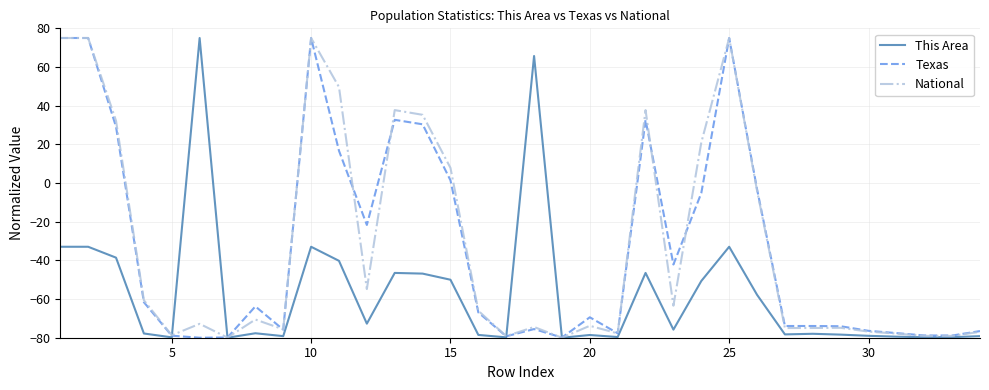

How many lines are shown in the chart?

3